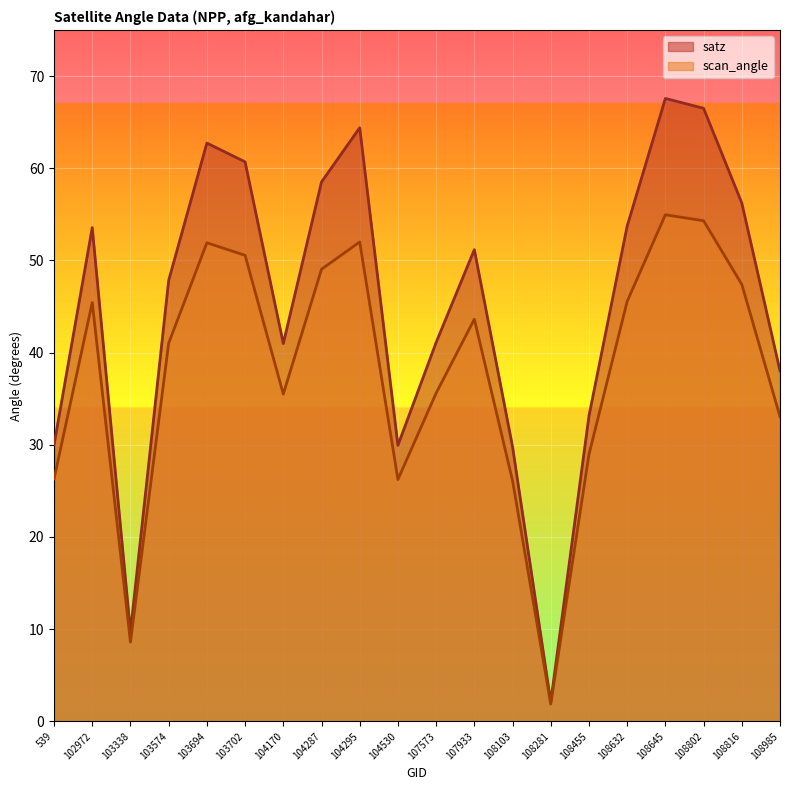

Reading left to right, extract all data points from this chart.

satz: 539=30.0	102972=53.6	103338=9.7	103574=47.8	103694=62.7	103702=60.7	104170=41.0	104287=58.5	104295=64.4	104530=29.9	107573=41.1	107933=51.2	108103=29.8	108281=2.1	108455=33.1	108632=53.7	108645=67.6	108802=66.5	108816=56.2	108985=38.0
scan_angle: 539=26.3	102972=45.4	103338=8.6	103574=41.0	103694=51.9	103702=50.5	104170=35.5	104287=49.0	104295=52.0	104530=26.2	107573=35.6	107933=43.6	108103=26.1	108281=1.9	108455=28.9	108632=45.5	108645=55.0	108802=54.3	108816=47.4	108985=33.1